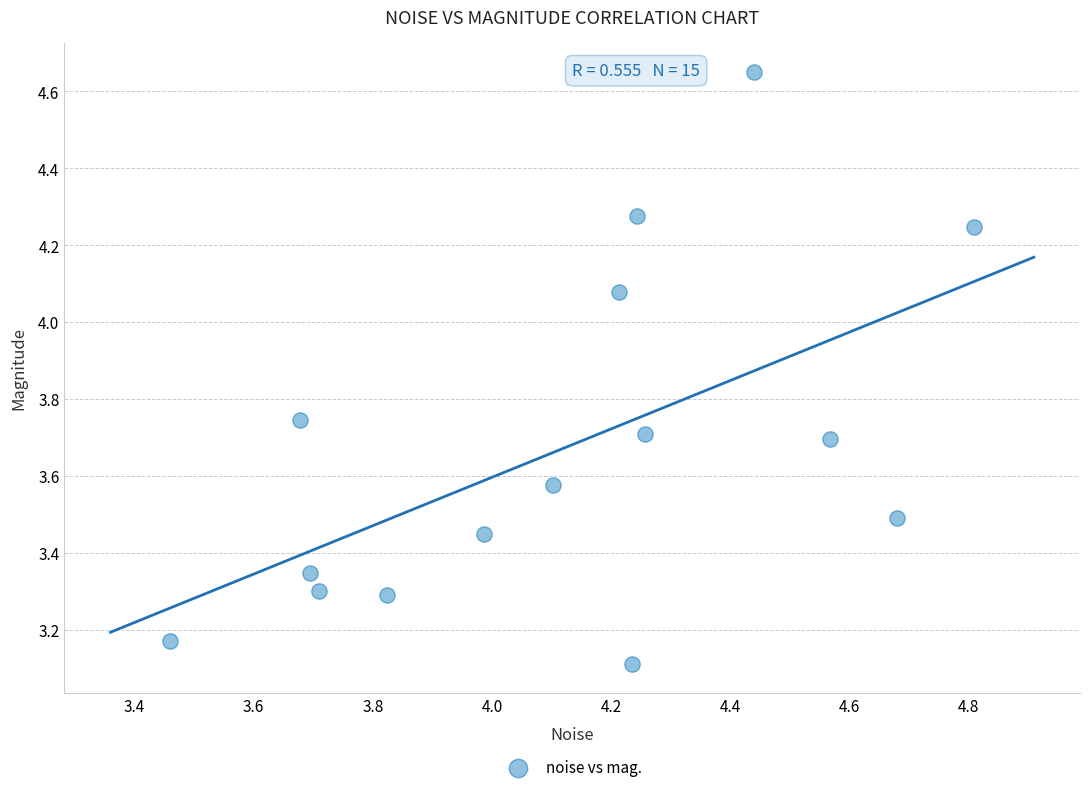

What Y value in the scatter plot is closest to 3?

3.1